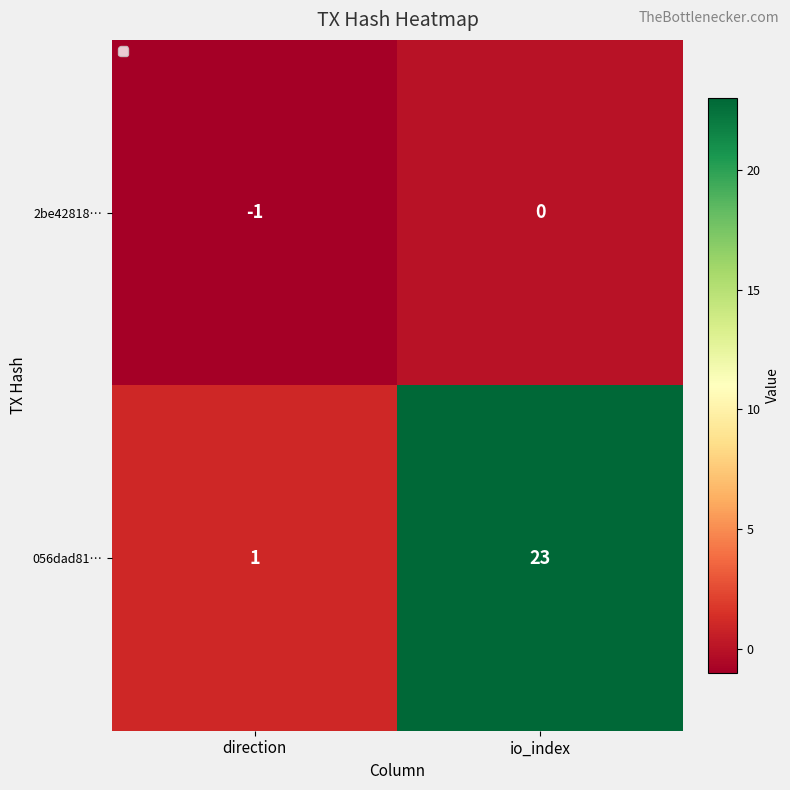

Which category has the lowest value across all series?

direction